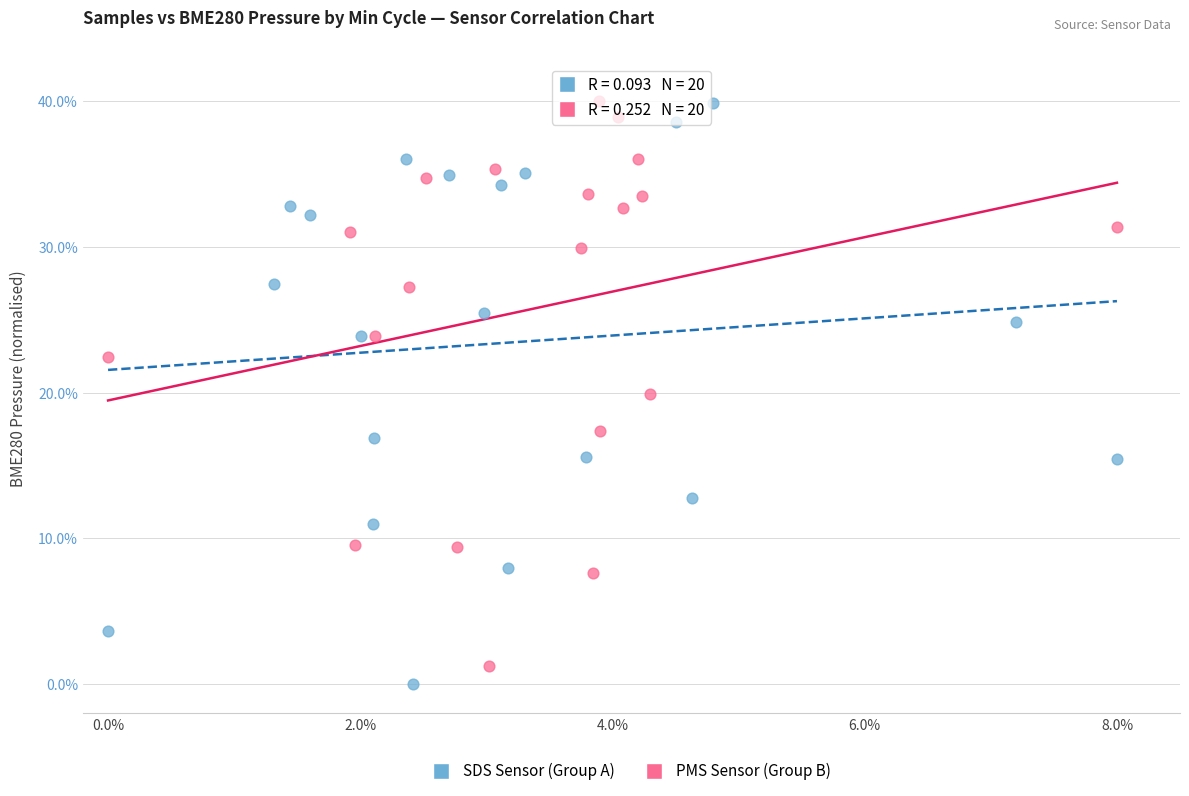

What are all the series names shown in the legend?

SDS Sensor (Group A), PMS Sensor (Group B)